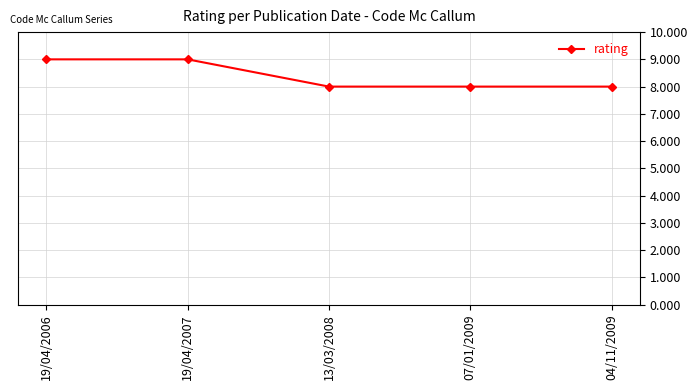

True or false: the data shows 5 at 04/11/2009.

False